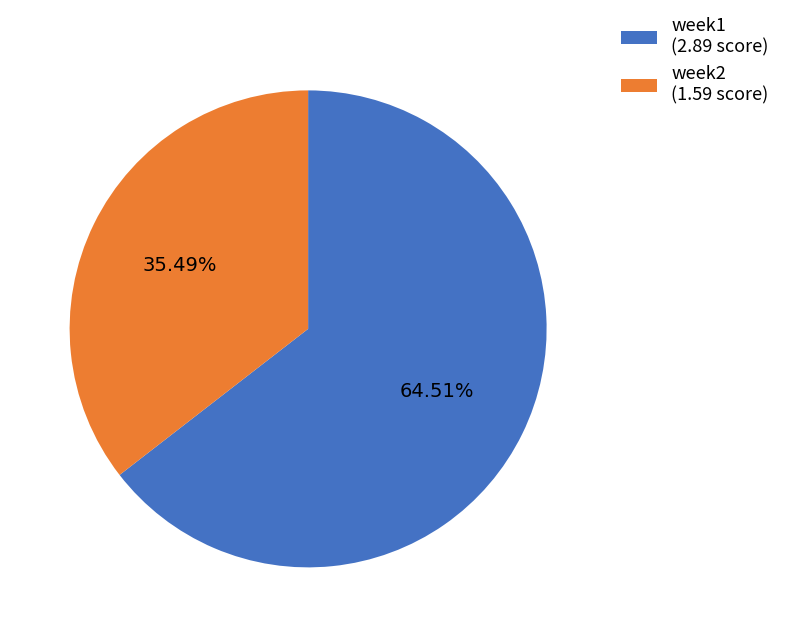

To the nearest percent, what portion does week2 represent?

35%